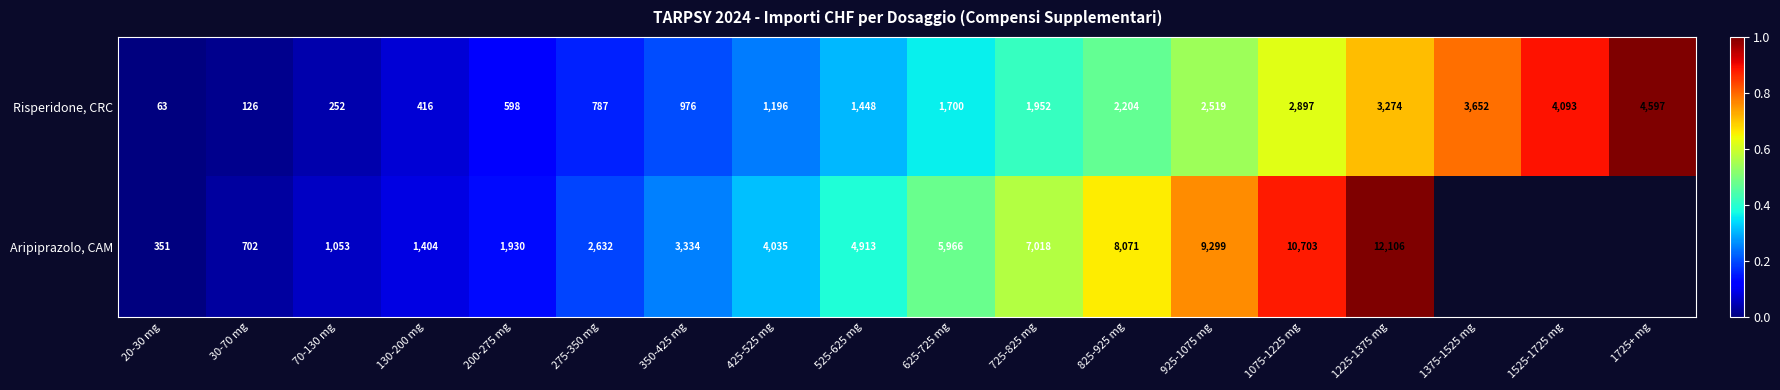

What is the difference between the maximum and minimum values in the Risperidone, CRC series?

4534